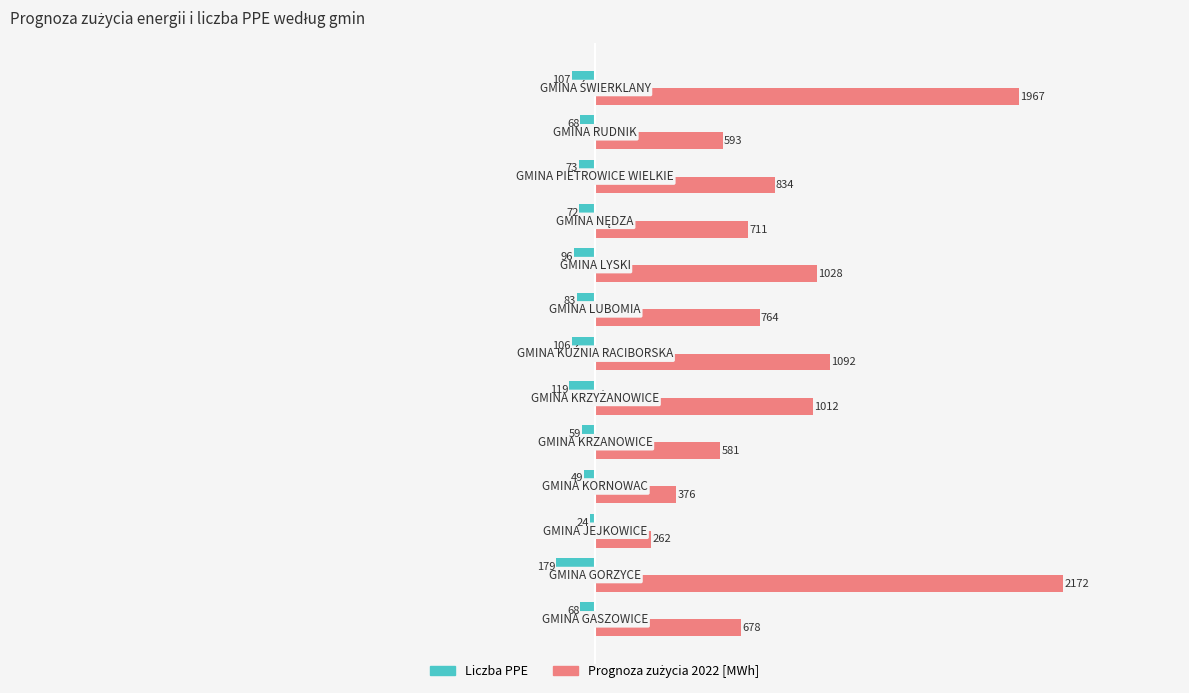

What is the average value of the Liczba PPE series?

-84.8